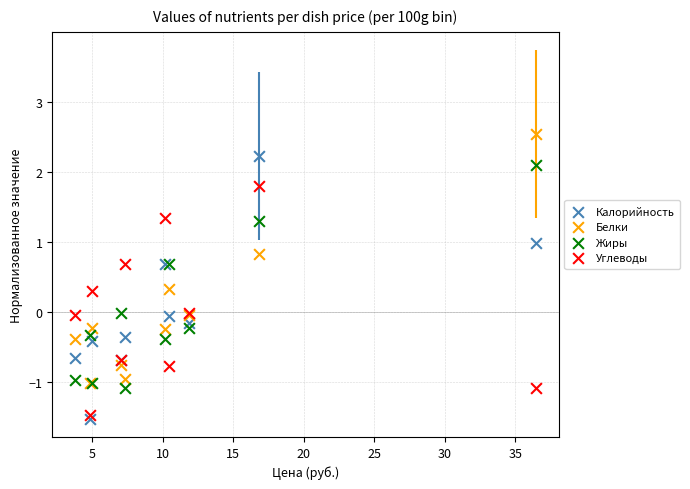

What are all the series names shown in the legend?

Калорийность, Белки, Жиры, Углеводы